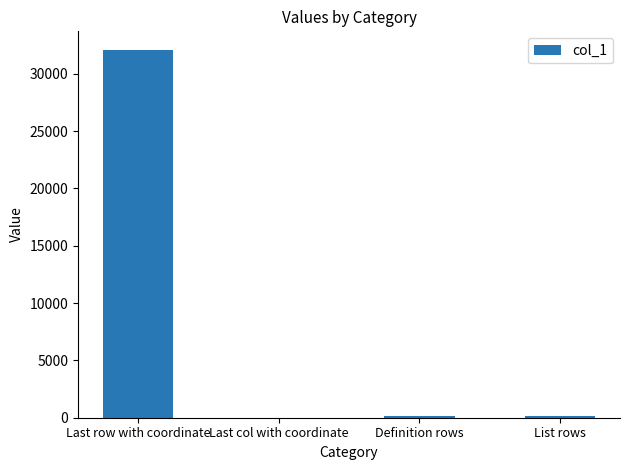

What is the sum of the values at Last row with coordinate and Definition rows?

32267